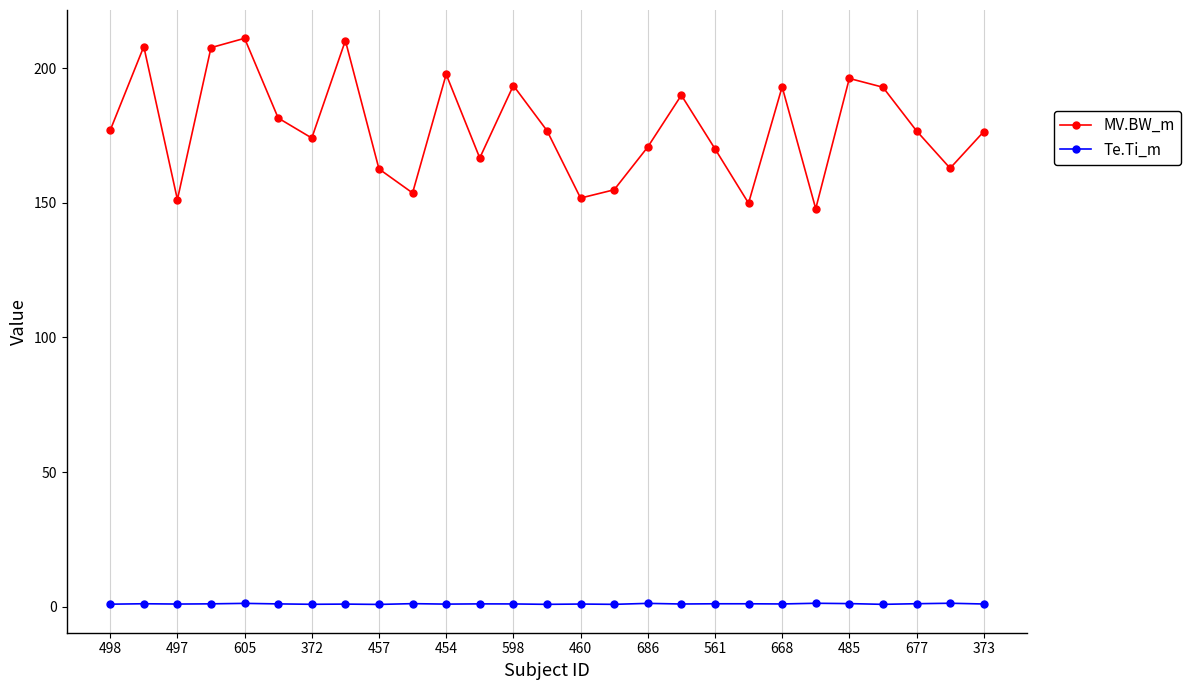

Rank the series by their maximum value, from lowest to highest.

Te.Ti_m, MV.BW_m